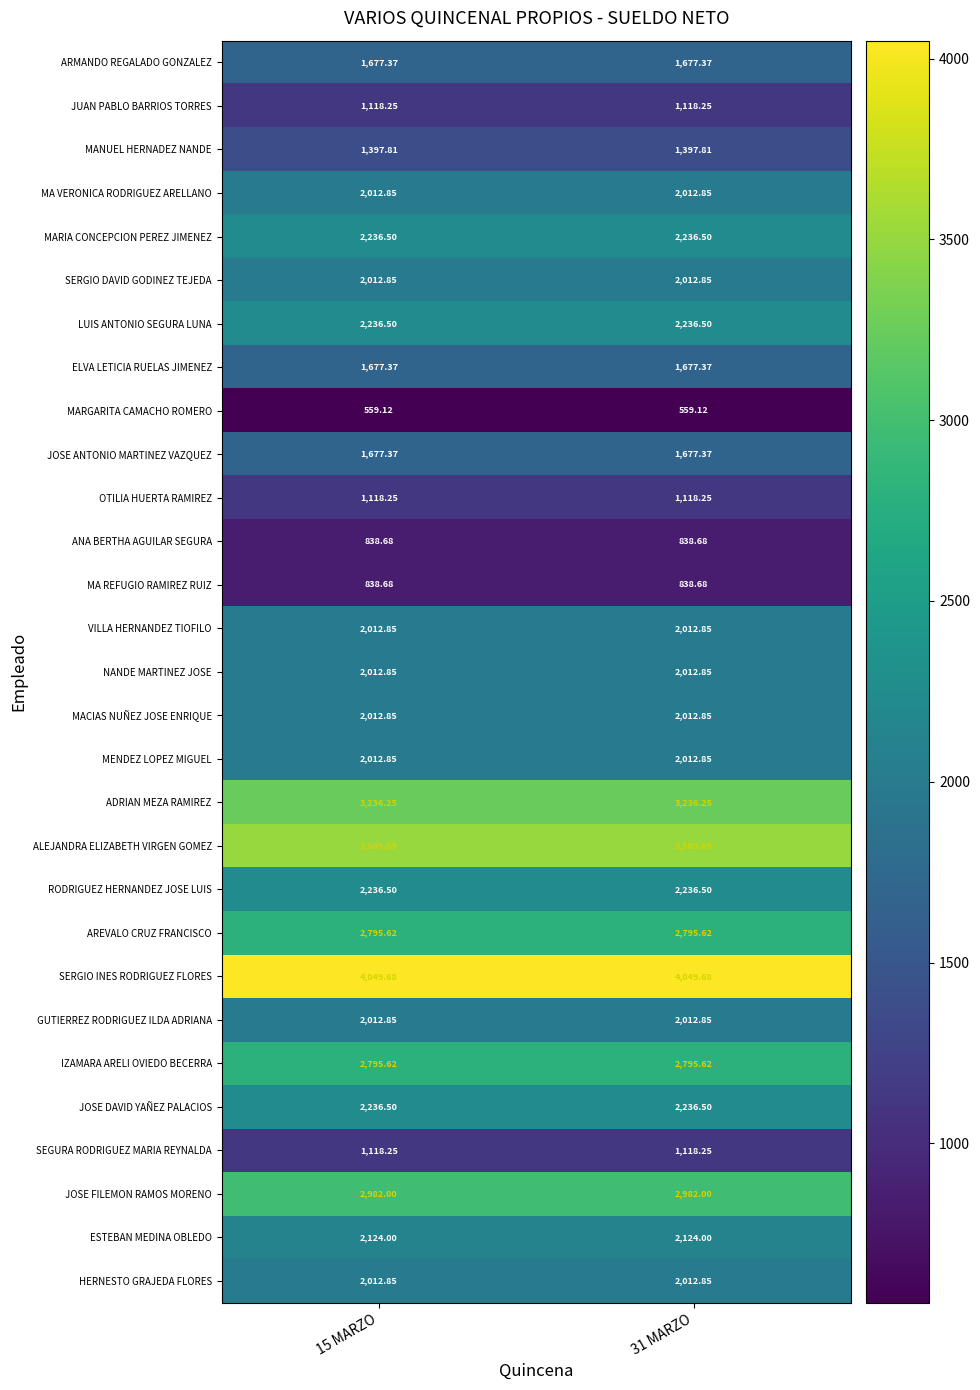

Is the value of JOSE ANTONIO MARTINEZ VAZQUEZ at 31 MARZO greater than the value of LUIS ANTONIO SEGURA LUNA at 31 MARZO?

No